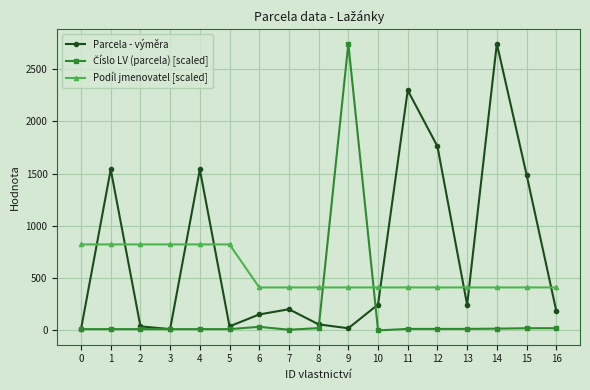

What is the maximum value shown in the chart?

2742.0